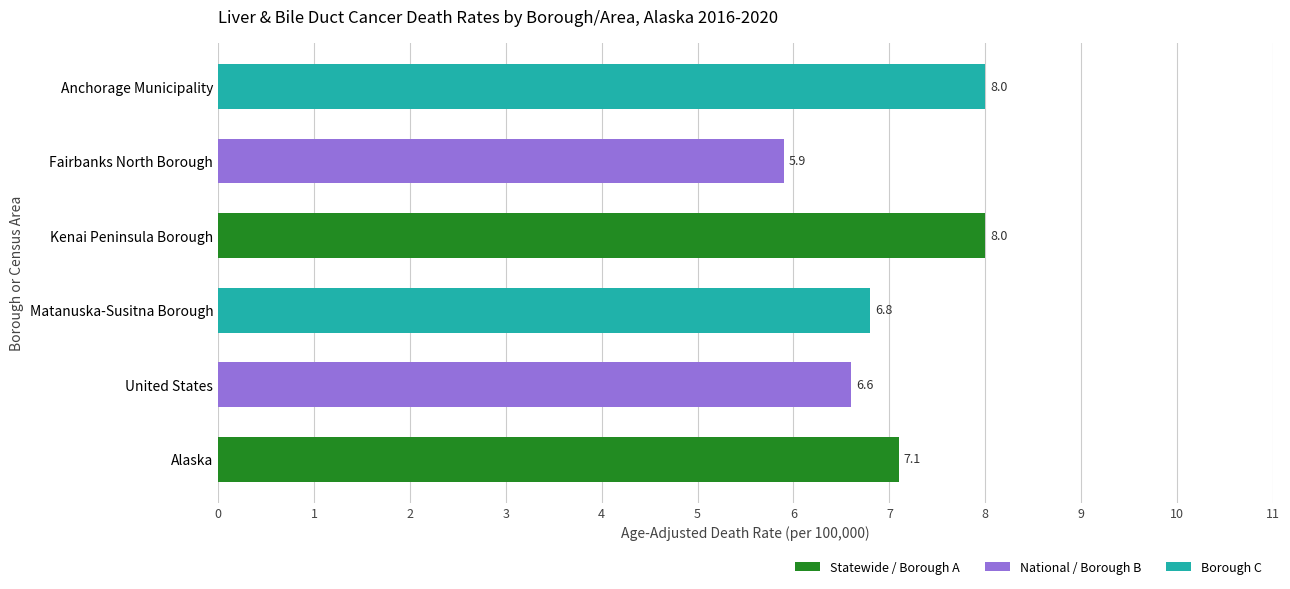

What is the smallest value displayed?

5.9